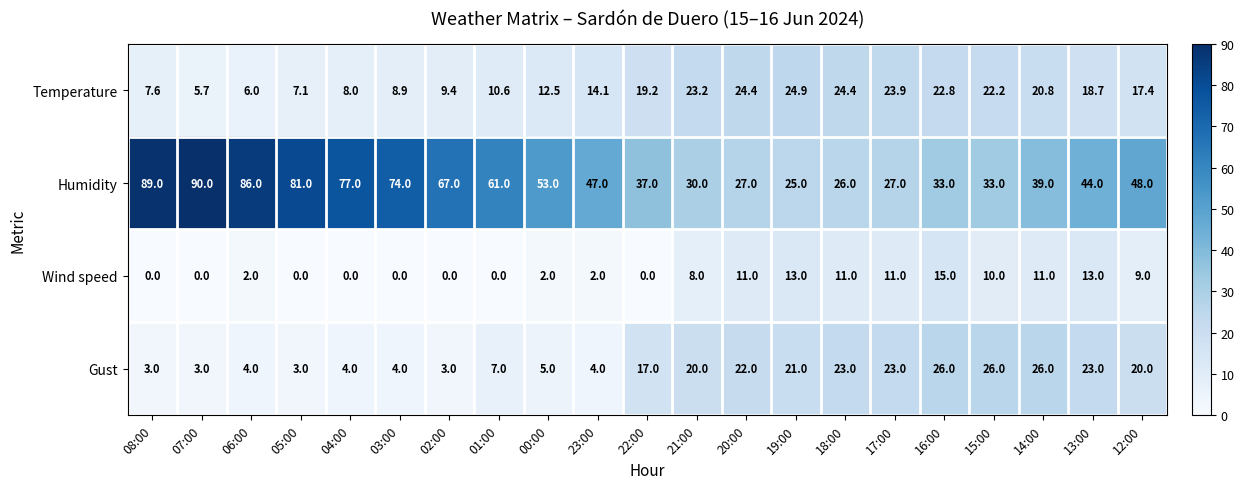

What is the sum of the Gust values at 07:00 and 04:00?

7.0